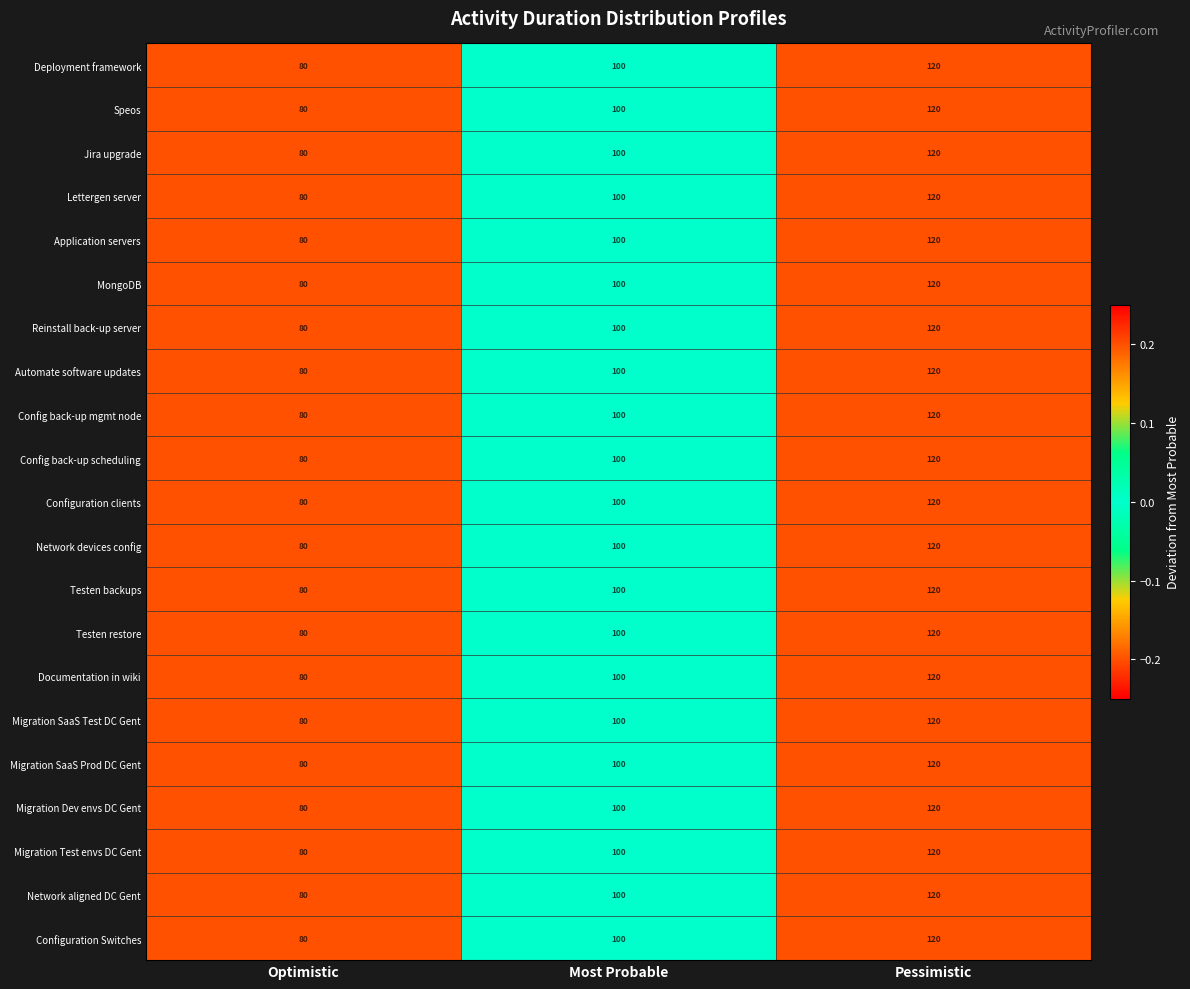

Is it true that Reinstall back-up server equals 45 at Optimistic?

False